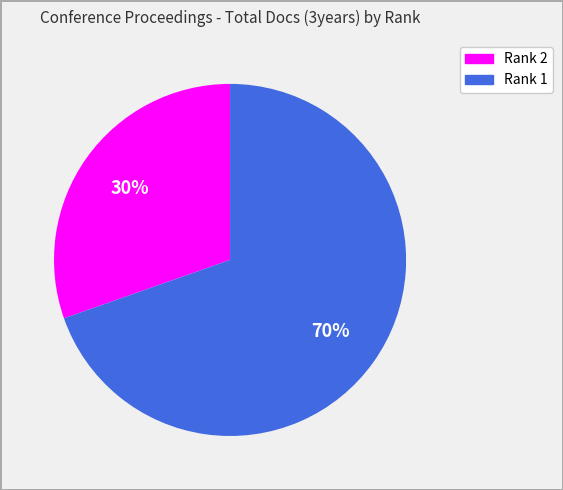

To the nearest percent, what is the average slice percentage?

50%